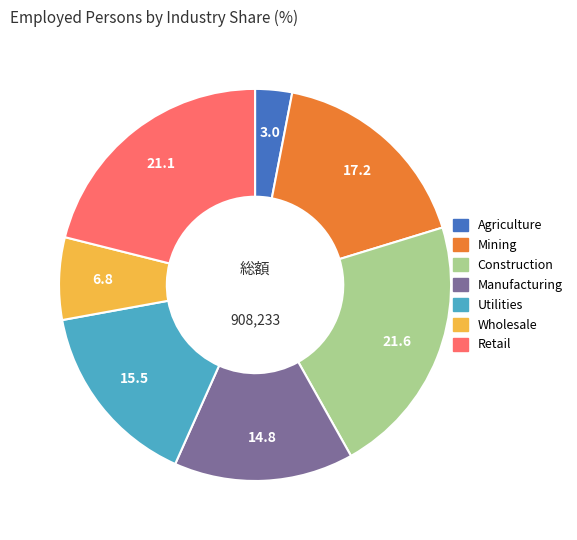

Does any single category account for the majority?

No